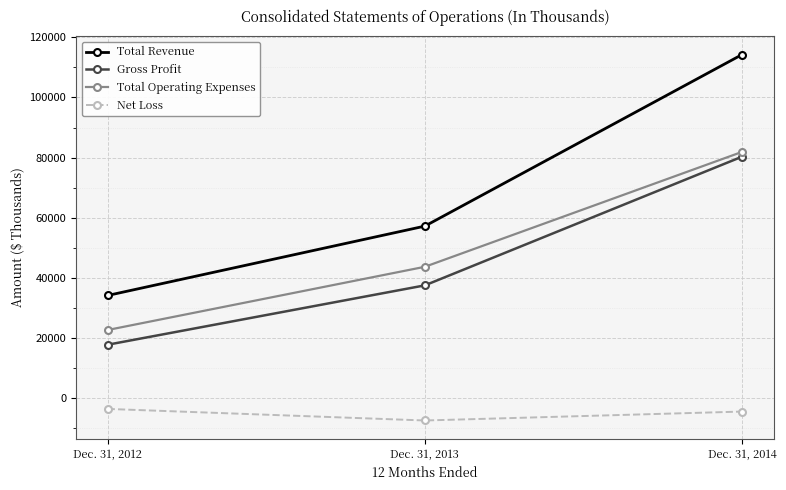

What is the total value across all series at Dec. 31, 2014?

271991